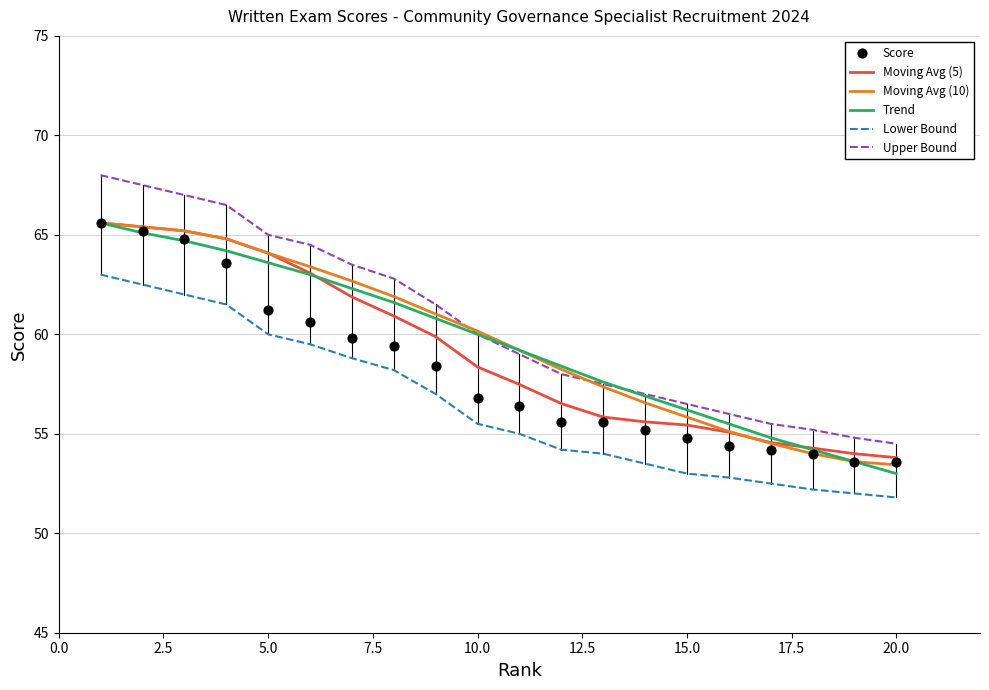

True or false: Upper Bound has a value of 84.2 at 15.0.

False